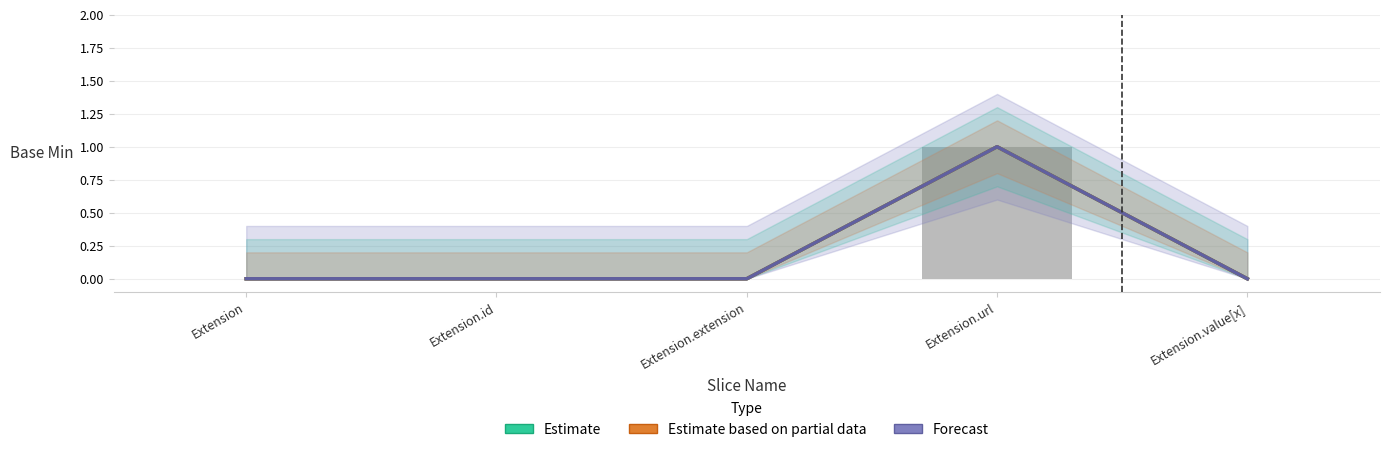

Which series has the largest range (max minus min)?

Estimate